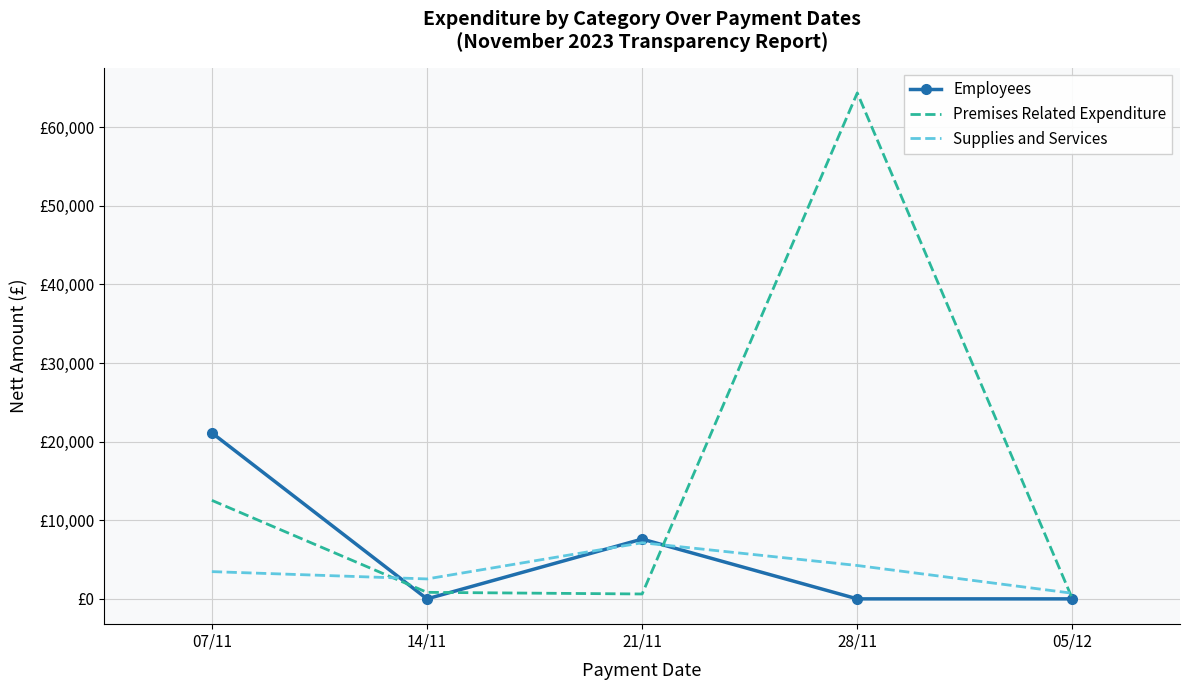

Where does the Supplies and Services series first go above 3466?

07/11